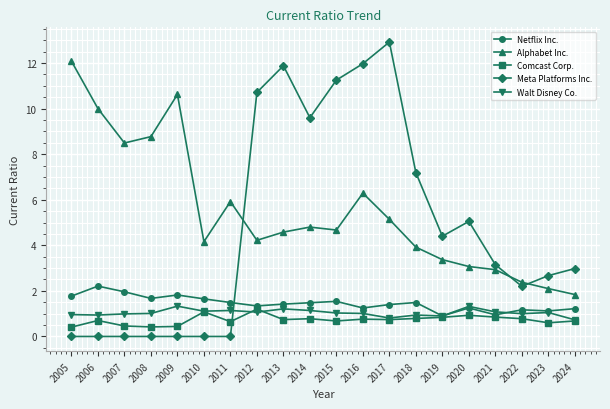

Between which two adjacent categories do Meta Platforms Inc. and Netflix Inc. first intersect?

2011 and 2012